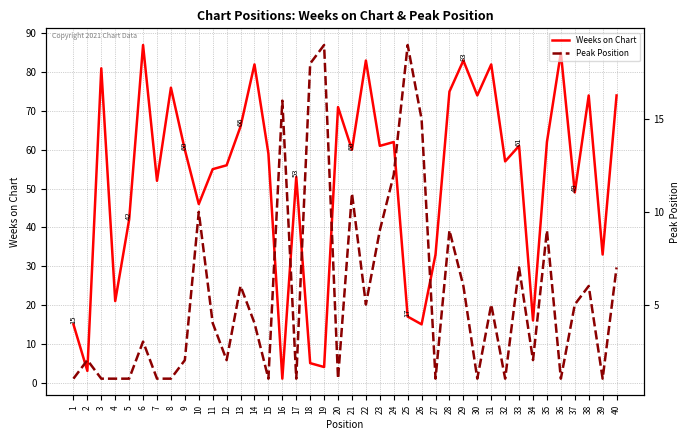

What is the sum of all Weeks on Chart values?

2091